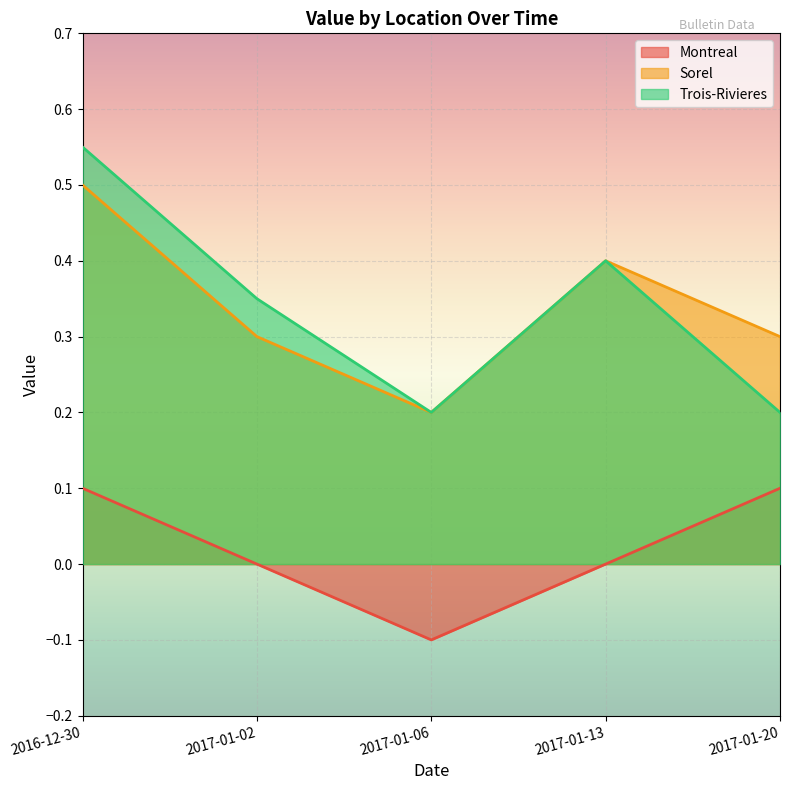

What is the total value across all series at 2017-01-13?

0.8